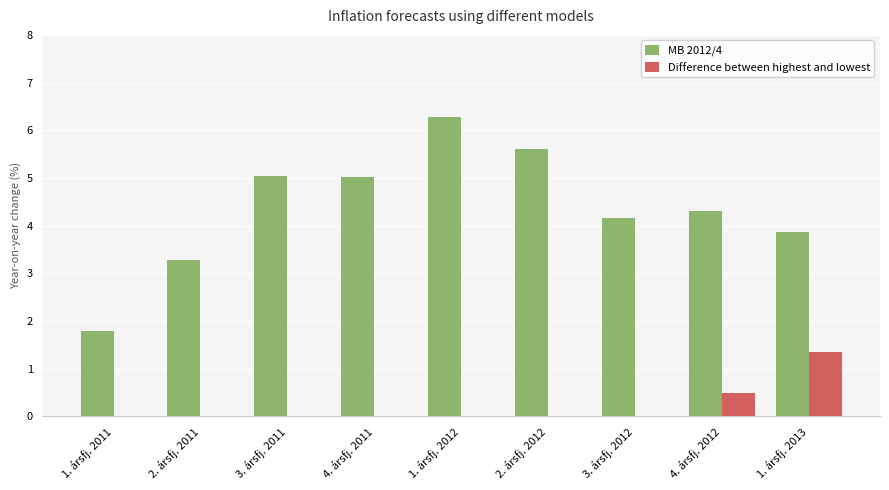

Which series changed the most between 2. ársfj. 2011 and 1. ársfj. 2013?

Difference between highest and lowest